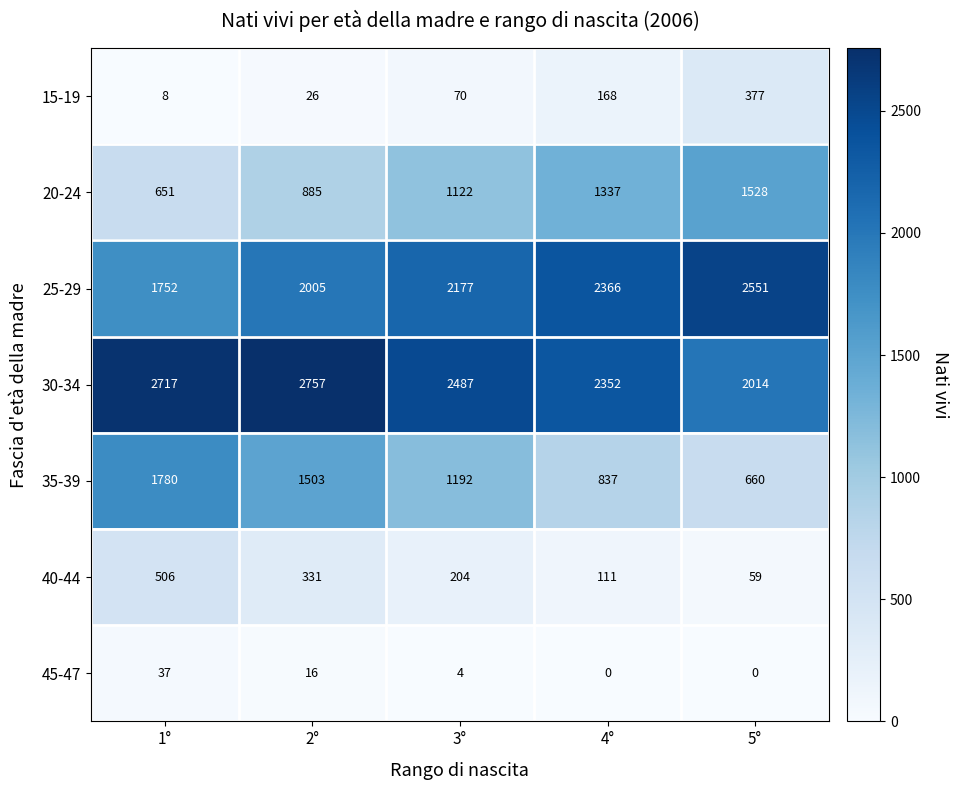

What is the average value of the 30-34 series?

2465